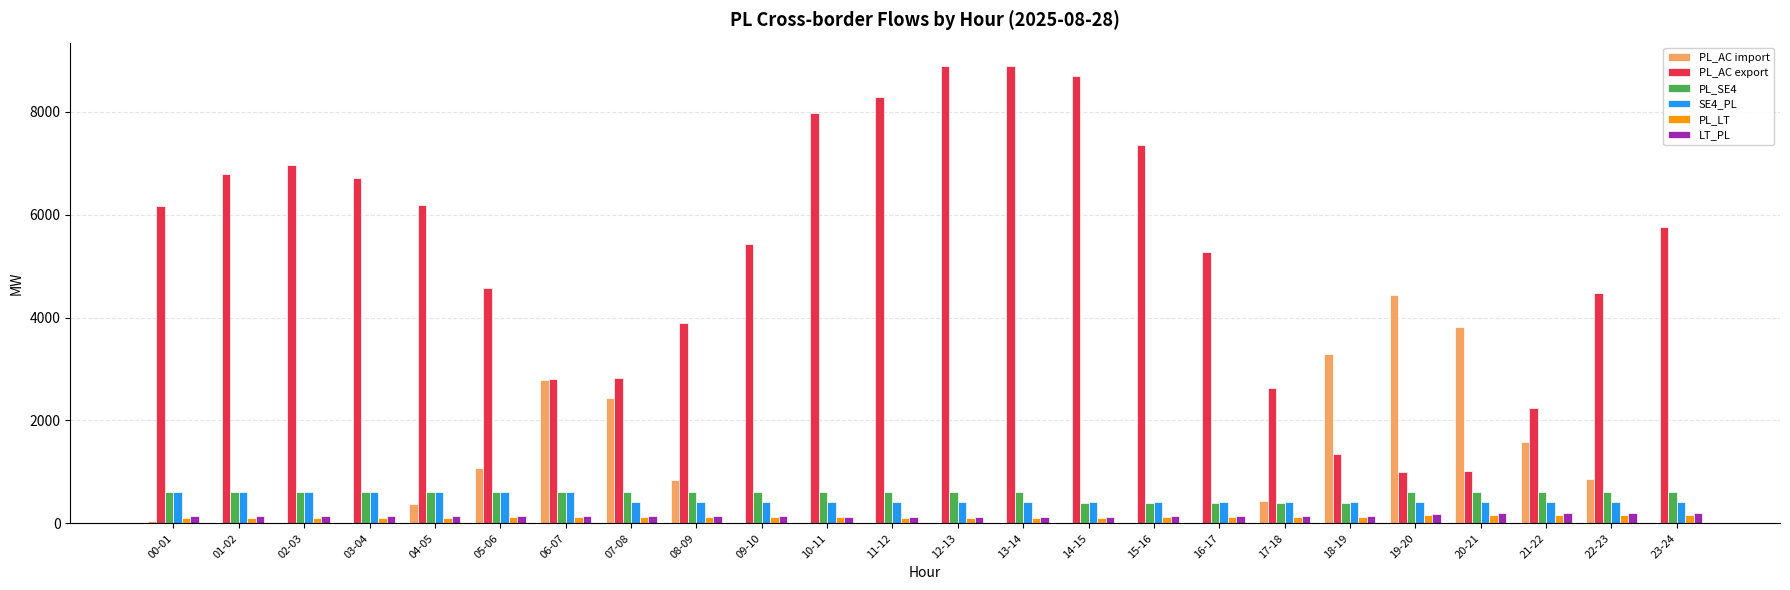

Is the value of PL_LT at 18-19 greater than the value of PL_AC export at 20-21?

No